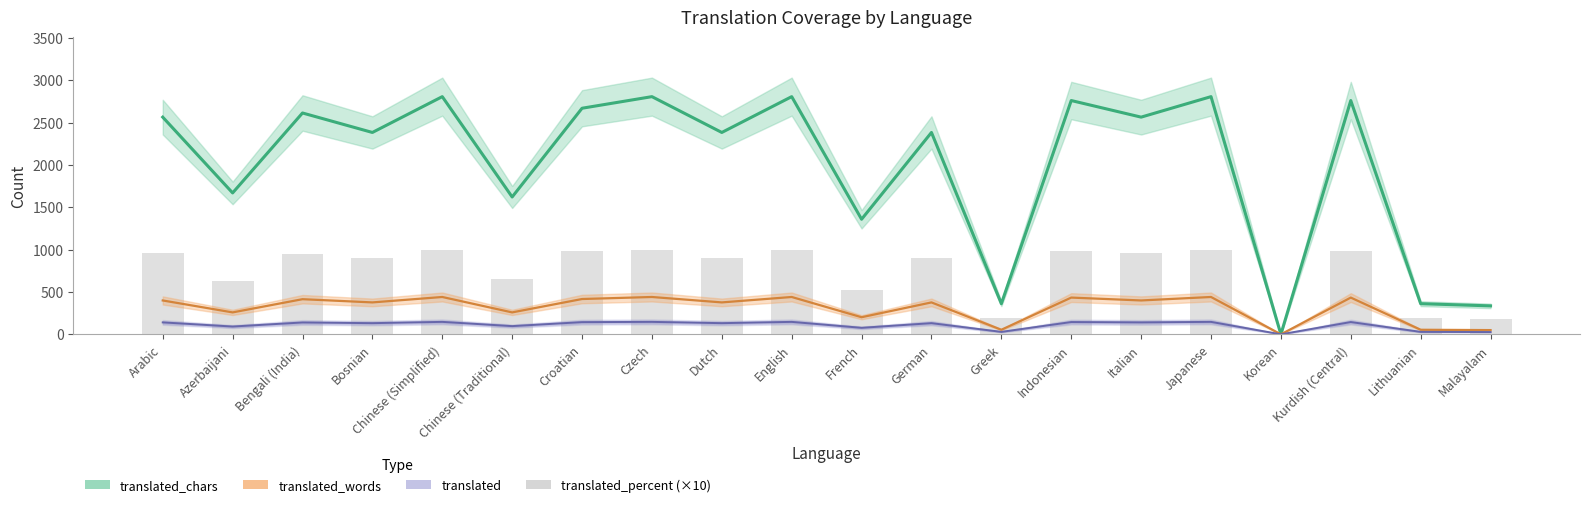

List the labels in order of value, smallest first.

Korean, Malayalam, Greek, Lithuanian, French, Azerbaijani, Chinese (Traditional), Bosnian, Dutch, German, Bengali (India), Arabic, Italian, Croatian, Indonesian, Kurdish (Central), Chinese (Simplified), Czech, English, Japanese